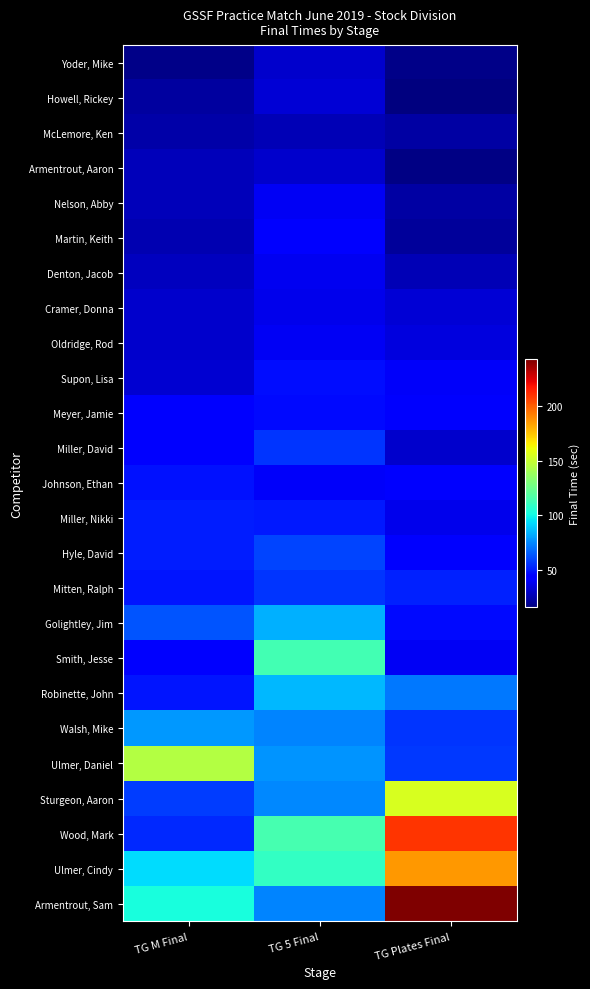

Between TG M Final and TG Plates Final, which series saw the biggest shift?

Wood, Mark